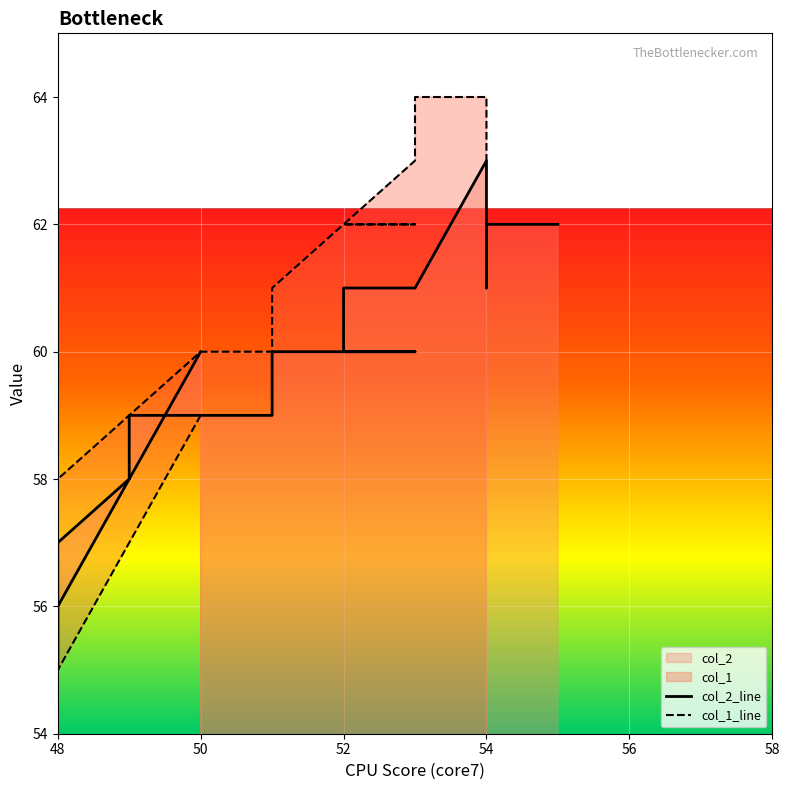

Count the number of values greater than 53.

12